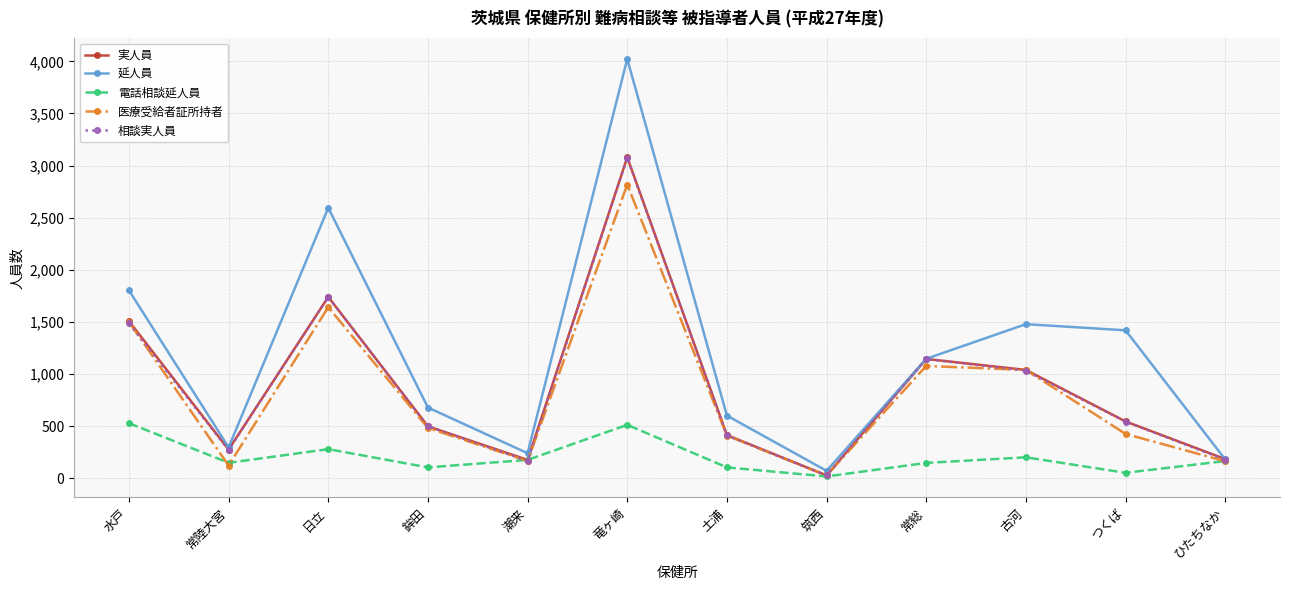

What is the label of the 3rd point from the left?

日立